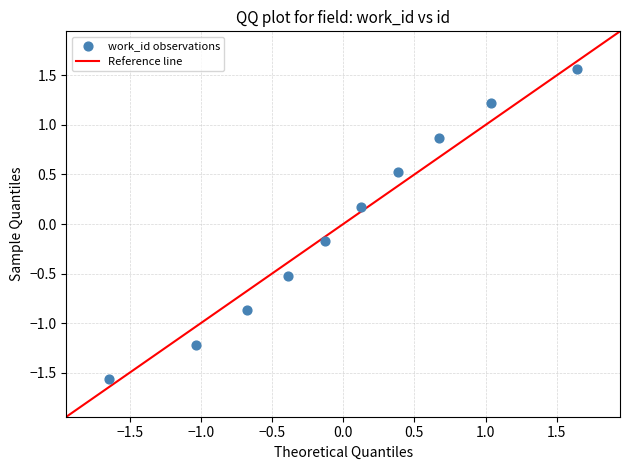

What is the range of Y values (max minus min)?

3.1